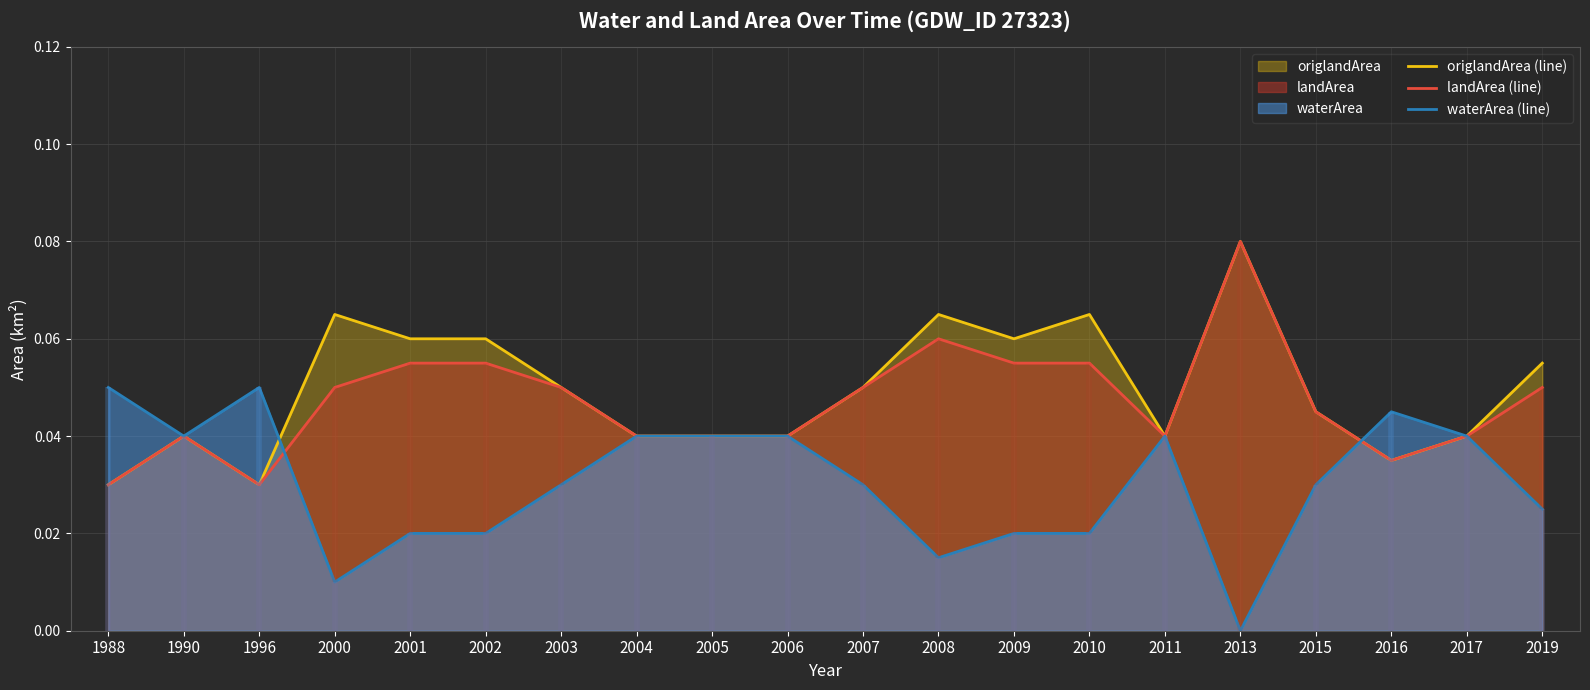

Rank the series at 2006 from lowest to highest value.

origlandArea (line), landArea (line), waterArea (line)